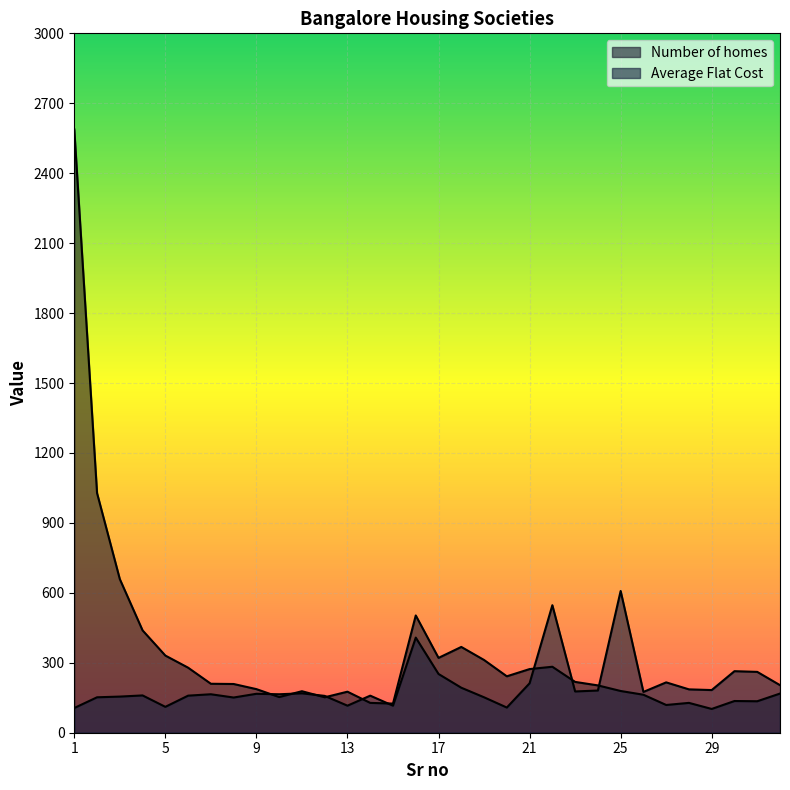

Which series has the largest total across all categories?

Number of homes